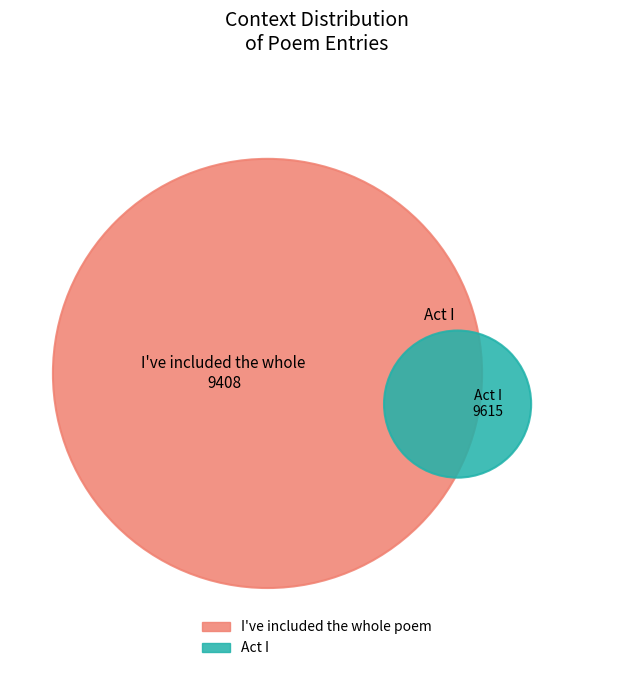

Between I've included the whole poem and Act I, which is larger?

Act I